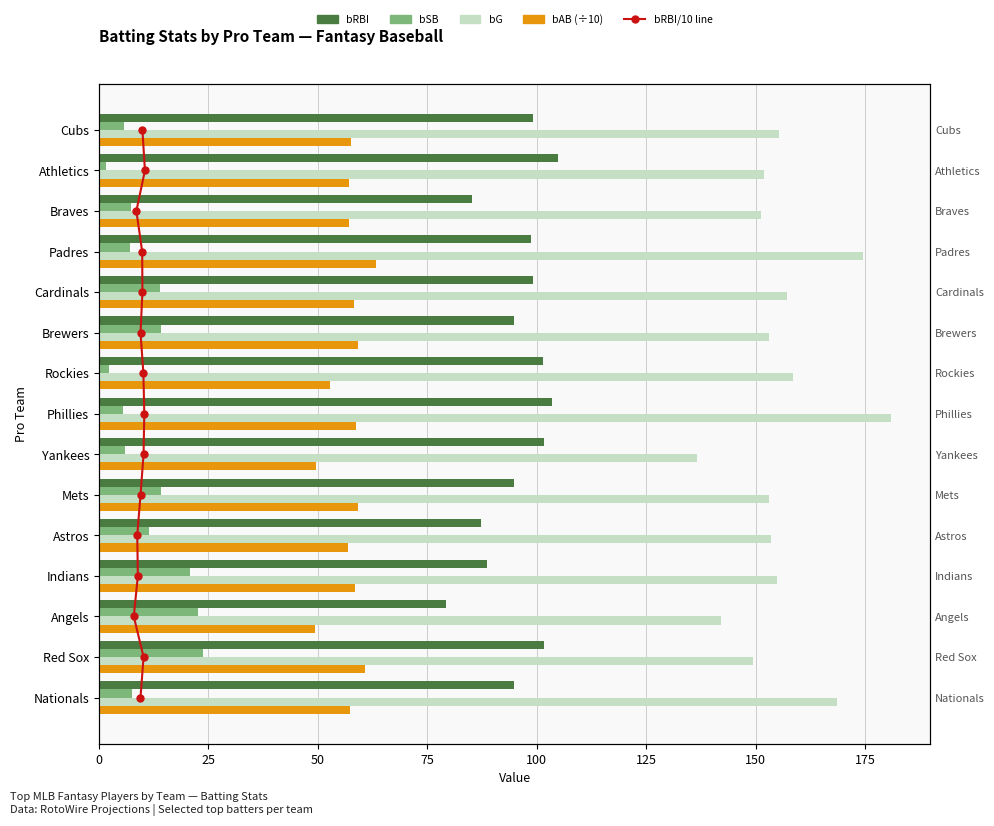

Is the value of bRBI/10 (ref line) at 12 greater than the value of bSB at 0?

Yes